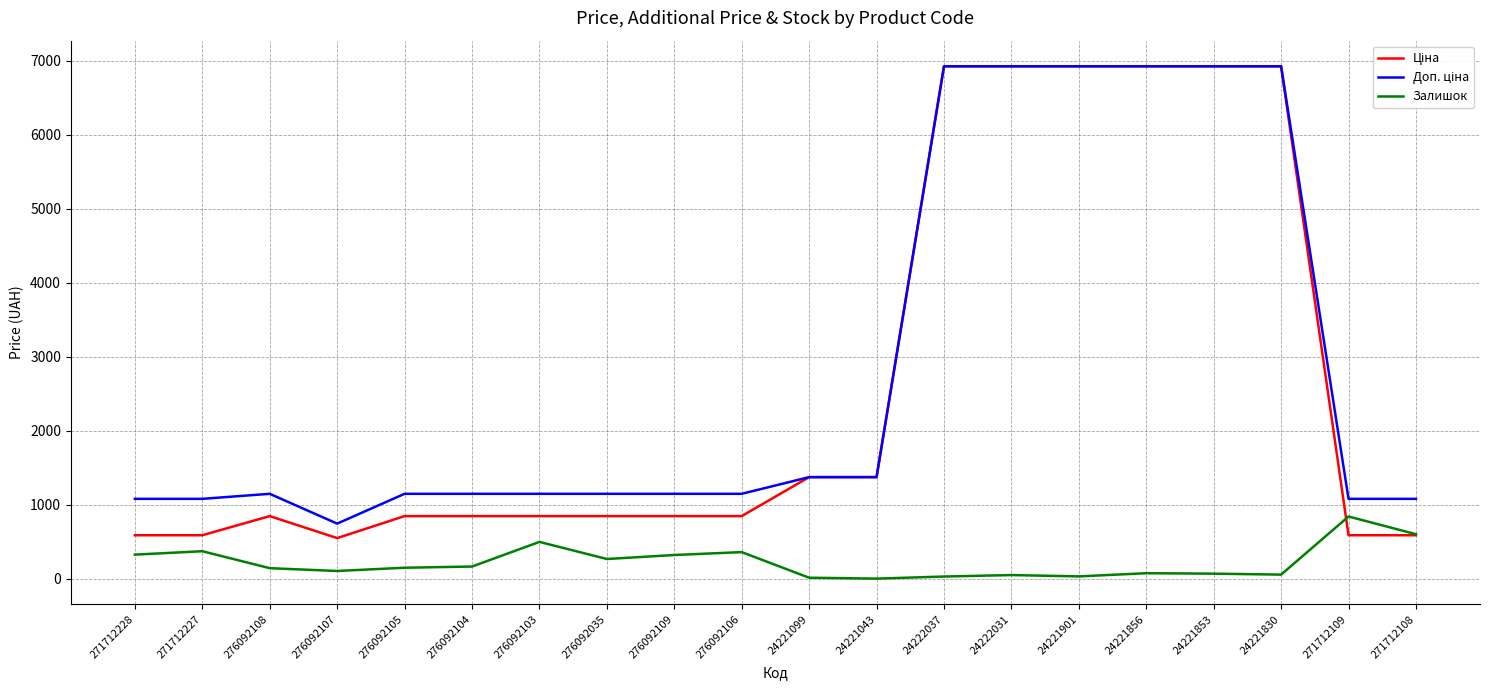

How many lines are shown in the chart?

3